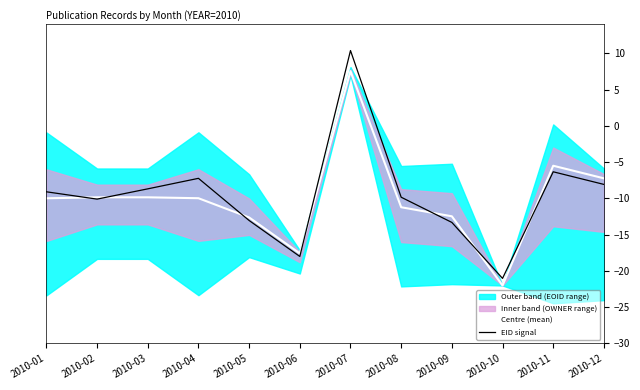

The EID signal series shows -7.2 at 2010-04. True or false?

True